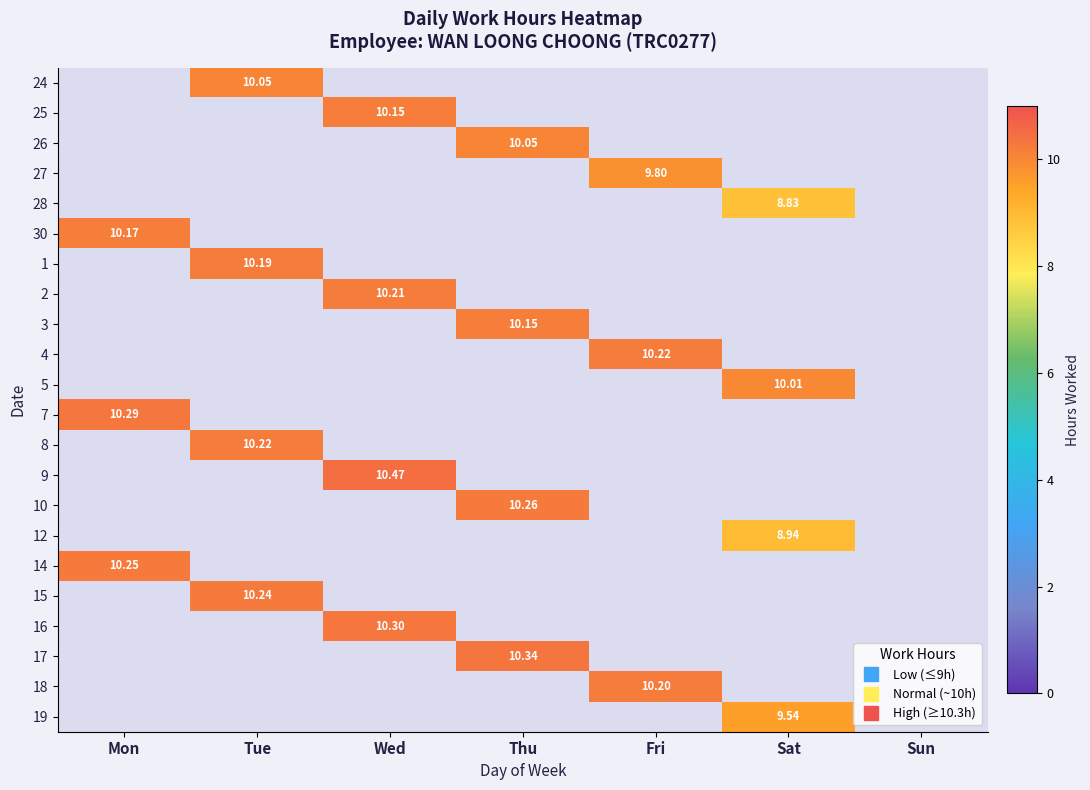

At Wed, list the series in order from largest to smallest.

24, 25, 26, 27, 28, 30, 1, 2, 3, 4, 5, 7, 8, 9, 10, 12, 14, 15, 16, 17, 18, 19